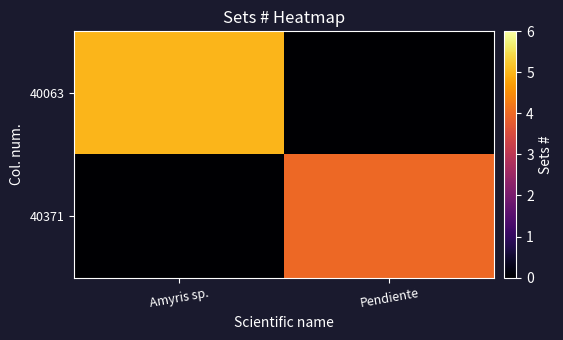

At which category does the chart reach its peak across all series?

Amyris sp.